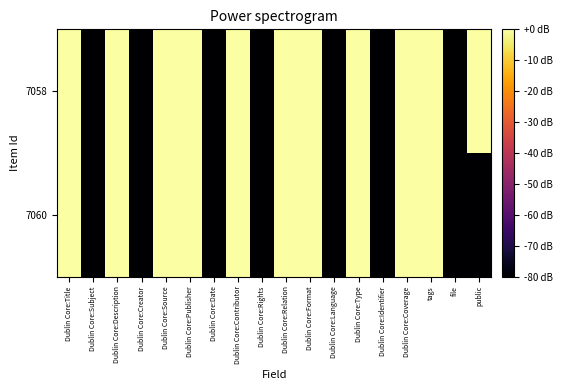

Reading left to right, list all the values displayed in this chart.

7058: Dublin Core:Title=0	Dublin Core:Subject=-80	Dublin Core:Description=0	Dublin Core:Creator=-80	Dublin Core:Source=0	Dublin Core:Publisher=0	Dublin Core:Date=-80	Dublin Core:Contributor=0	Dublin Core:Rights=-80	Dublin Core:Relation=0	Dublin Core:Format=0	Dublin Core:Language=-80	Dublin Core:Type=0	Dublin Core:Identifier=-80	Dublin Core:Coverage=0	tags=0	file=-80	public=0
7060: Dublin Core:Title=0	Dublin Core:Subject=-80	Dublin Core:Description=0	Dublin Core:Creator=-80	Dublin Core:Source=0	Dublin Core:Publisher=0	Dublin Core:Date=-80	Dublin Core:Contributor=0	Dublin Core:Rights=-80	Dublin Core:Relation=0	Dublin Core:Format=0	Dublin Core:Language=-80	Dublin Core:Type=0	Dublin Core:Identifier=-80	Dublin Core:Coverage=0	tags=0	file=-80	public=-80